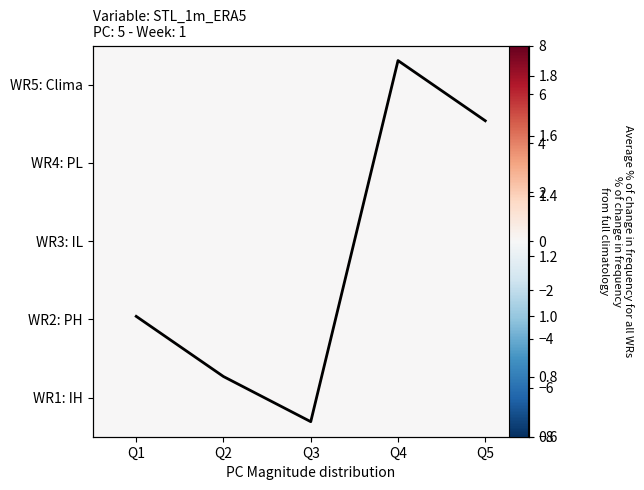

What is the difference between the highest and lowest values at Q1?

1.0